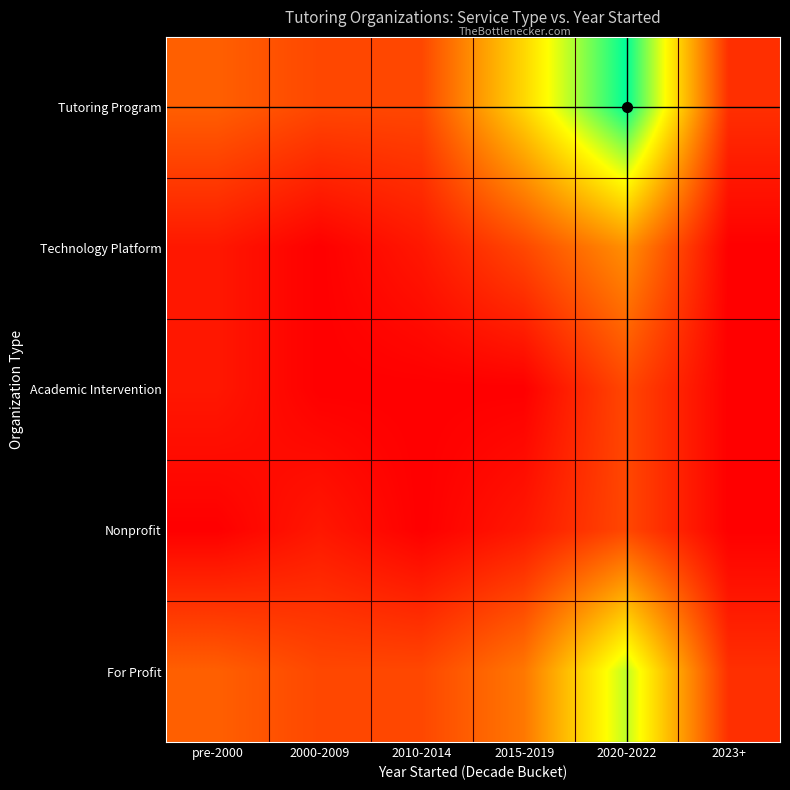

Reading left to right, list all the values displayed in this chart.

Tutoring Program: pre-2000=25000	2000-2009=18750	2010-2014=18750	2015-2019=56250	2020-2022=100000	2023+=12500
Technology Platform: pre-2000=6250	2000-2009=0	2010-2014=6250	2015-2019=18750	2020-2022=37500	2023+=0
Academic Intervention: pre-2000=6250	2000-2009=0	2010-2014=0	2015-2019=0	2020-2022=18750	2023+=0
Nonprofit: pre-2000=0	2000-2009=6250	2010-2014=0	2015-2019=6250	2020-2022=18750	2023+=0
For Profit: pre-2000=25000	2000-2009=18750	2010-2014=18750	2015-2019=31250	2020-2022=75000	2023+=12500